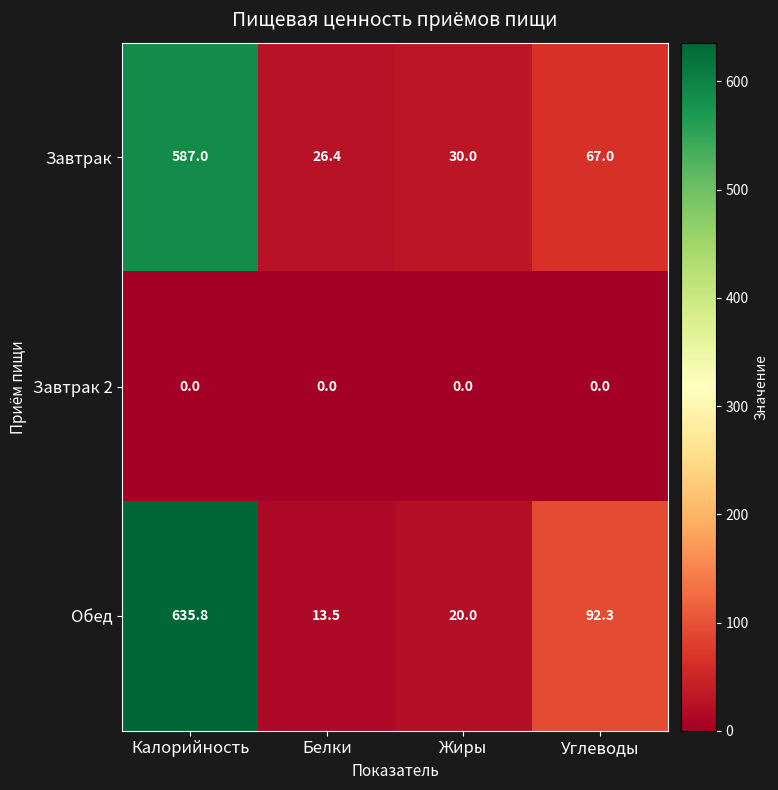

What value does the Обед series have at Калорийность?

635.8